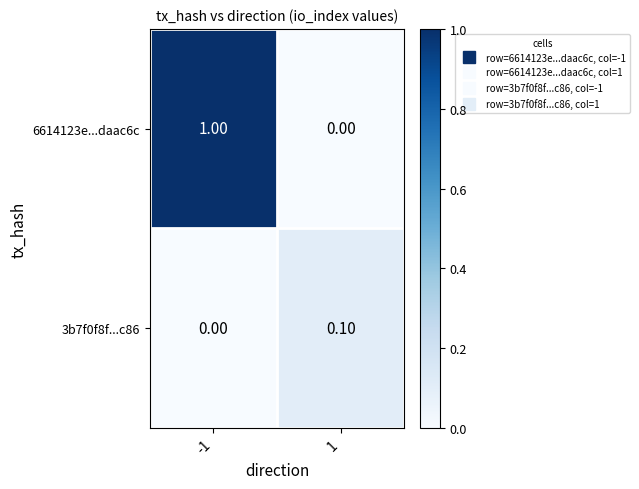

Which series has the largest total across all categories?

6614123e...daac6c